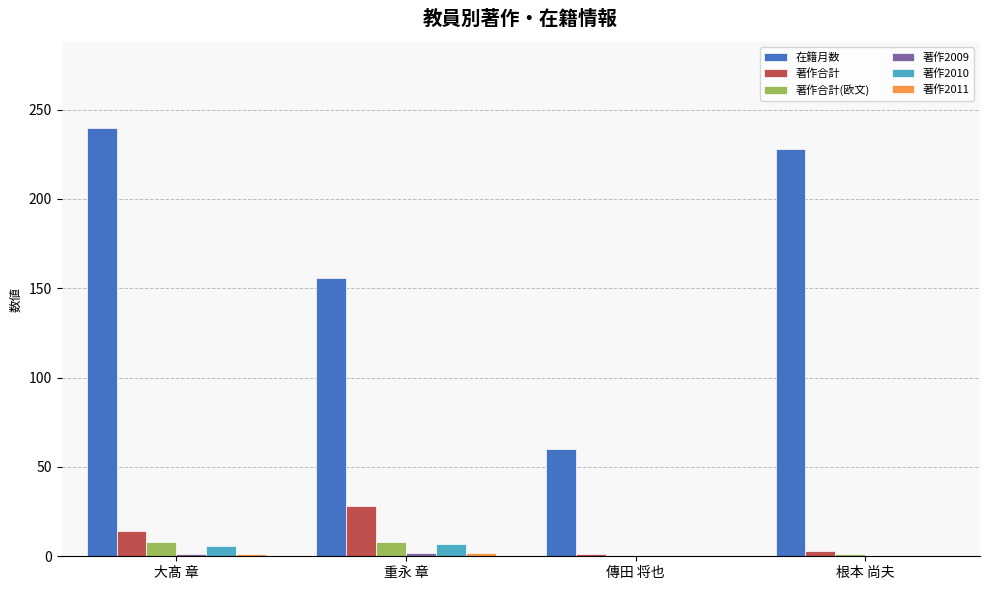

What is the greatest value displayed?

240